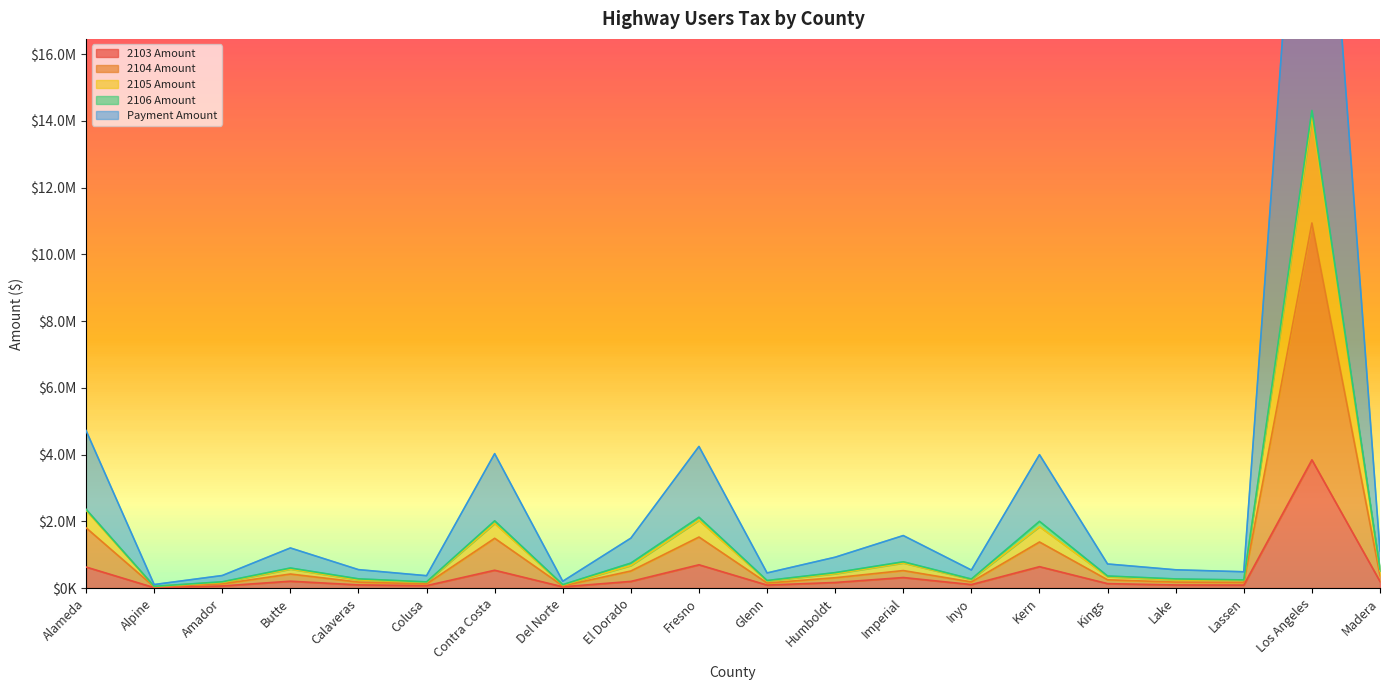

What is the sum of the 2104 Amount values at Madera and Lake?

552276.3